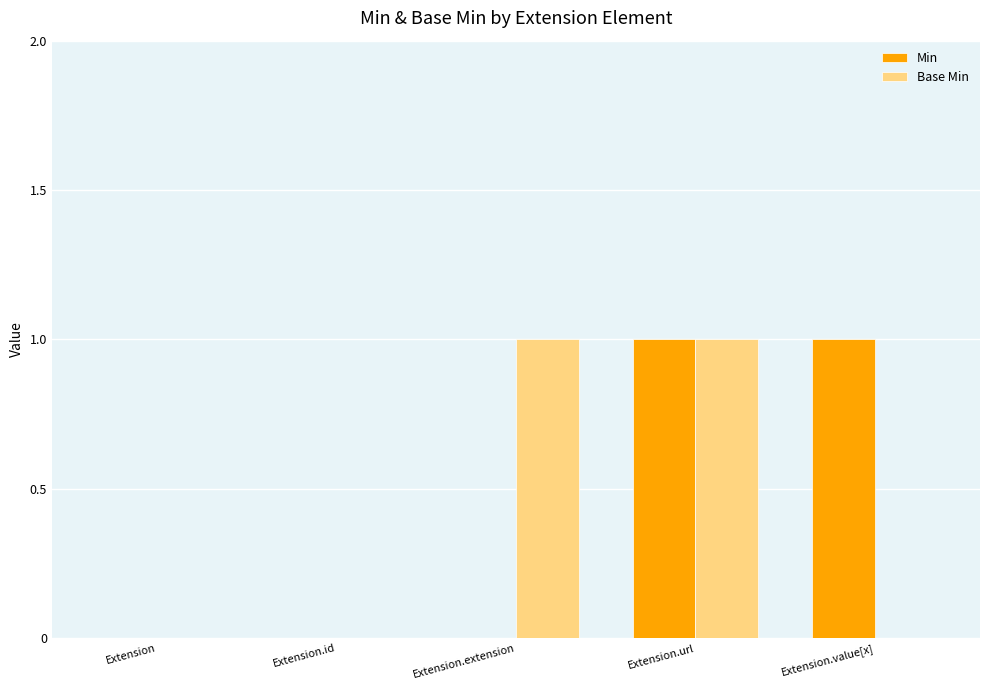

What is the sum of all Min values?

2